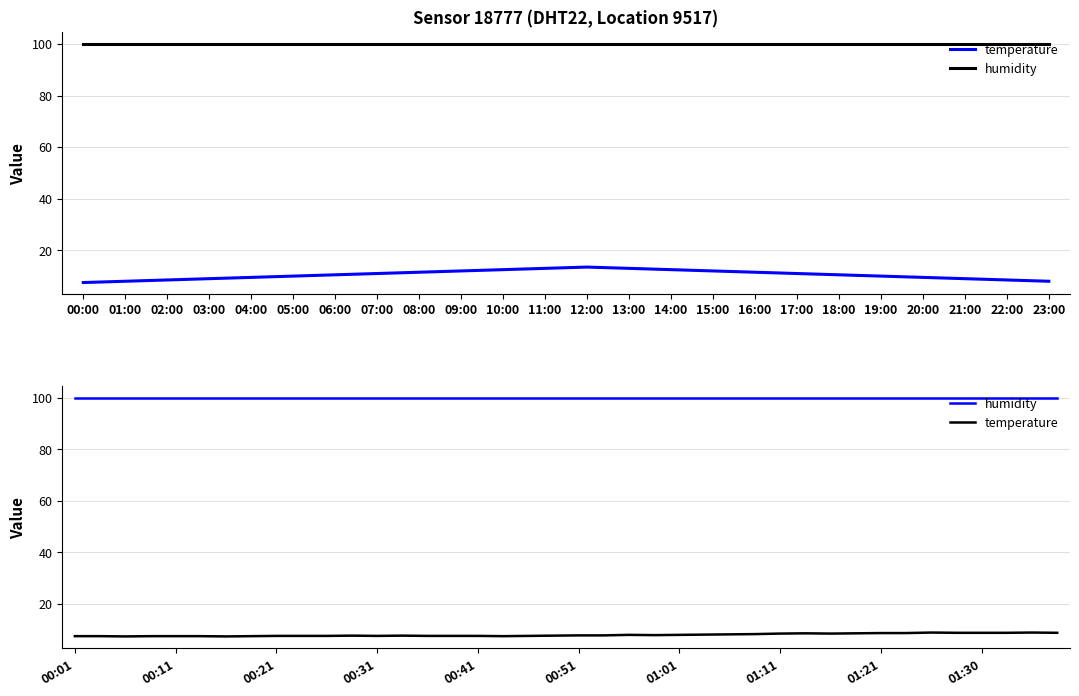

In temperature, how many points are lower than both neighbors (excluding endpoints)?

6